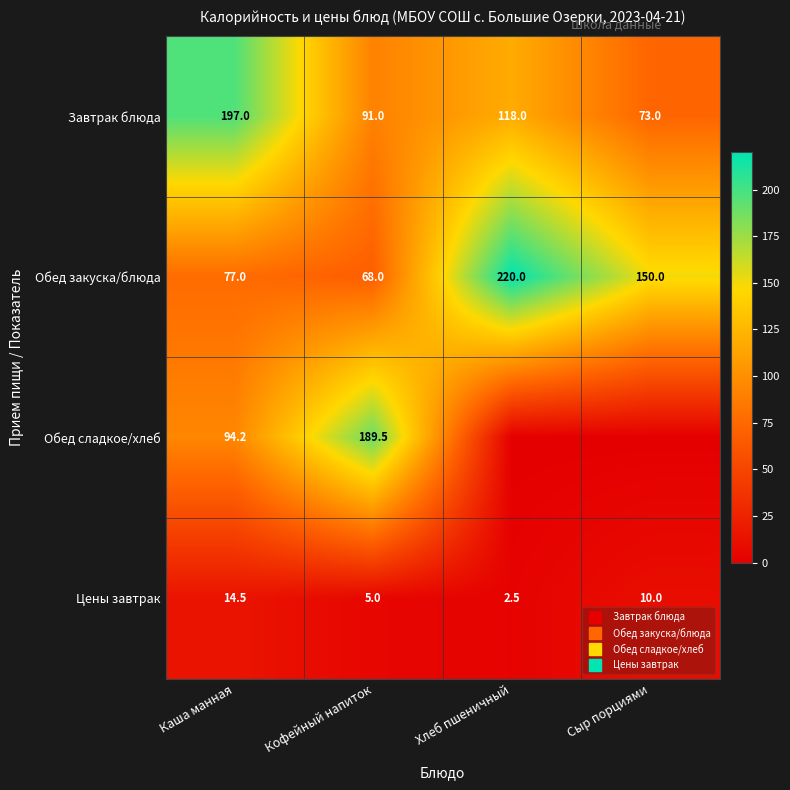

At Сыр порциями, list the series in order from largest to smallest.

Обед закуска/блюда, Завтрак блюда, Цены завтрак, Обед сладкое/хлеб